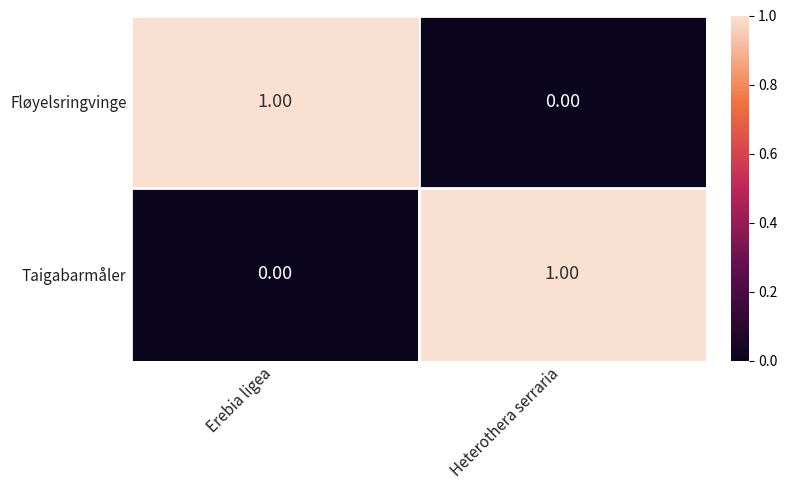

Is the value of Fløyelsringvinge at Heterothera serraria greater than the value of Taigabarmåler at Heterothera serraria?

No